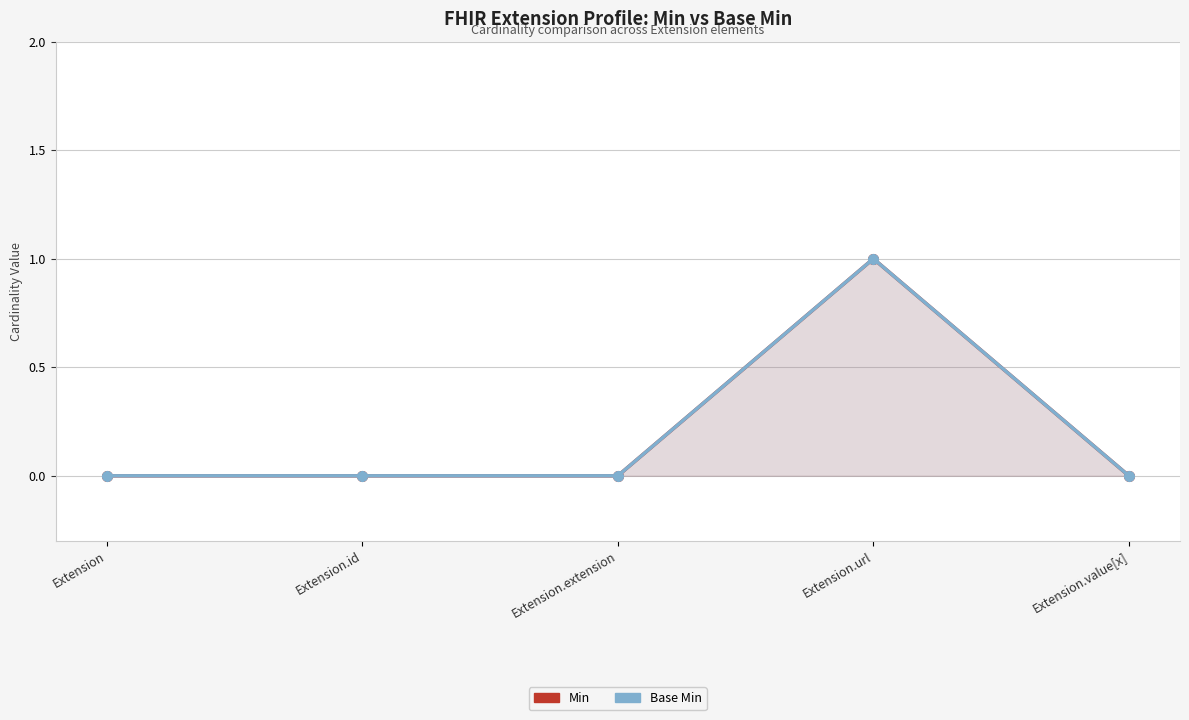

At which label does Base Min reach its peak?

Extension.url